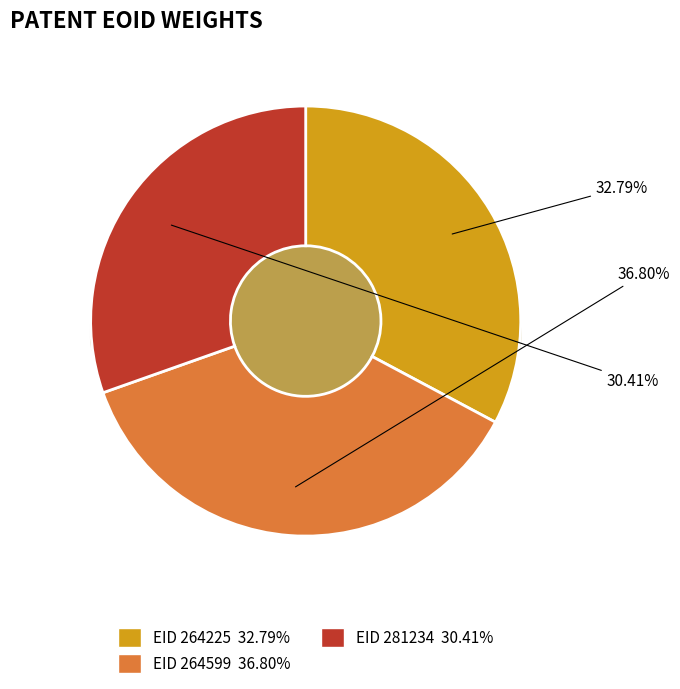

Approximately how many times larger is the value at 281234 compared to 264599?

0.8